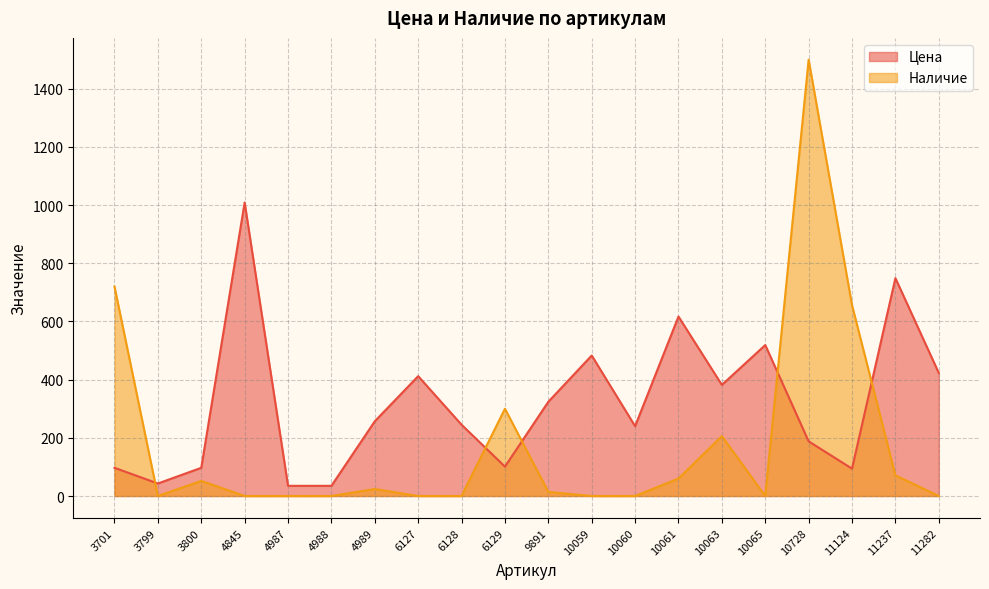

What is the difference between the Цена values at 4845 and 10060?

769